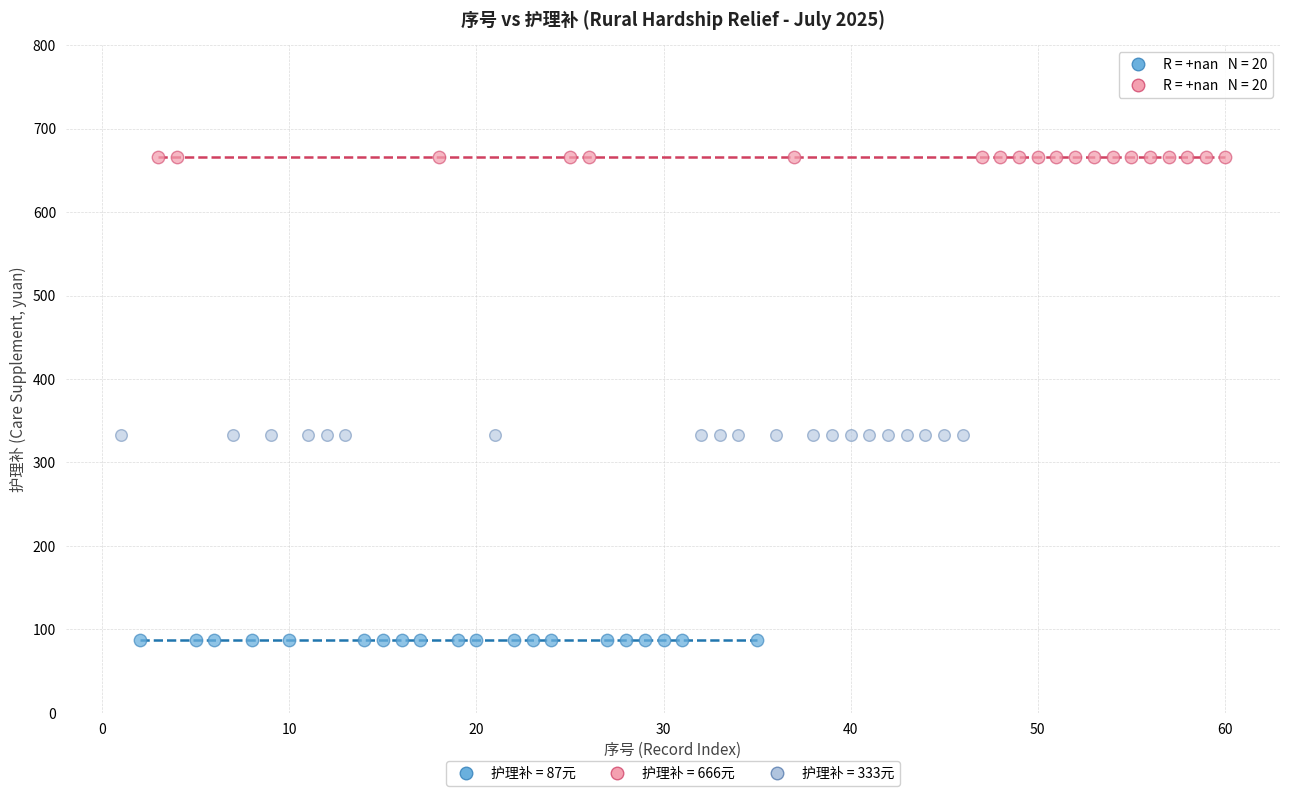

Which series contains the highest Y value?

护理补 = 666元